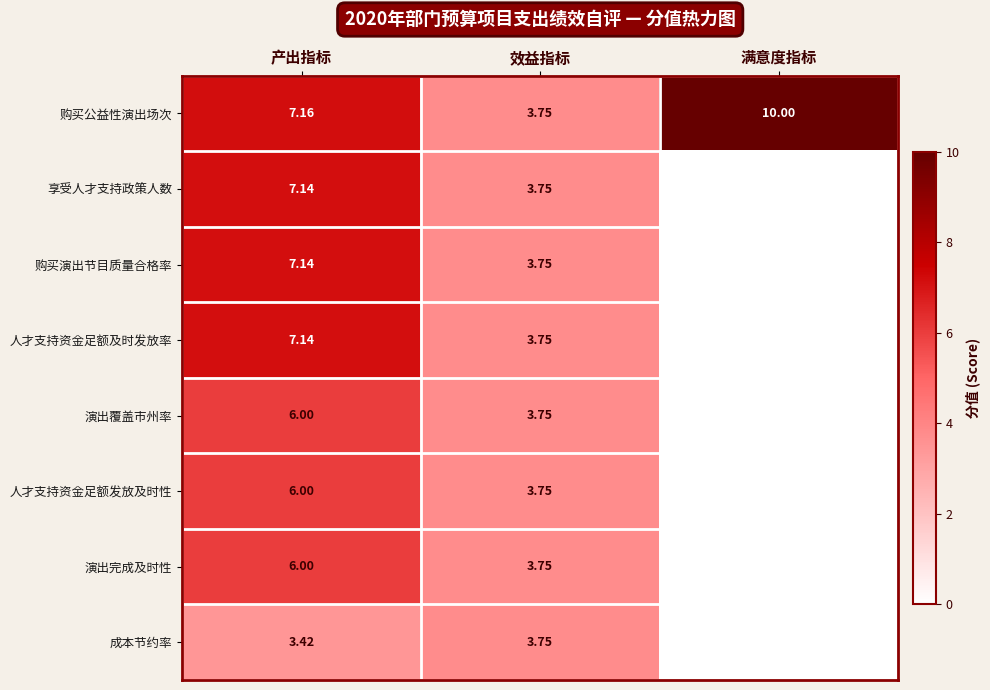

Rank the categories by 购买公益性演出场次 value from lowest to highest.

效益指标, 产出指标, 满意度指标